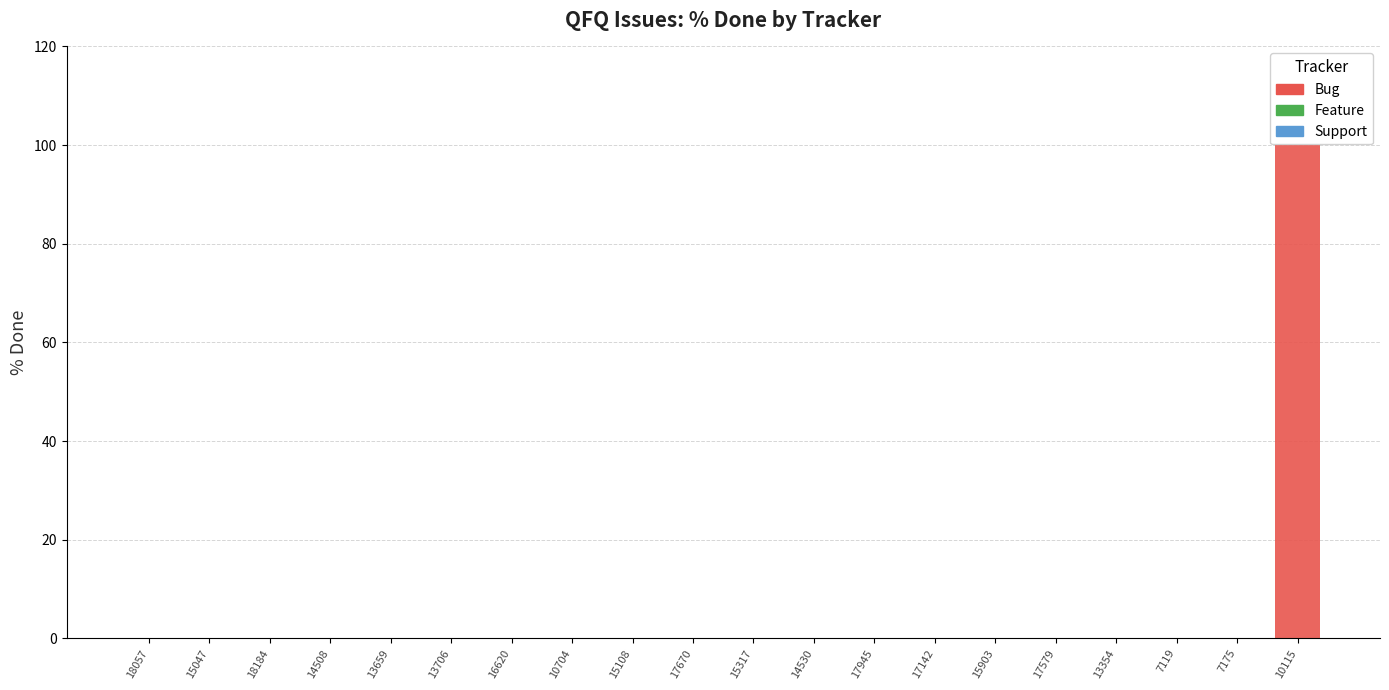

Reading left to right, list all the values displayed in this chart.

18057=0	15047=0	18184=0	14508=0	13659=0	13706=0	16620=0	10704=0	15108=0	17670=0	15317=0	14530=0	17945=0	17142=0	15903=0	17579=0	13354=0	7119=0	7175=0	10115=100